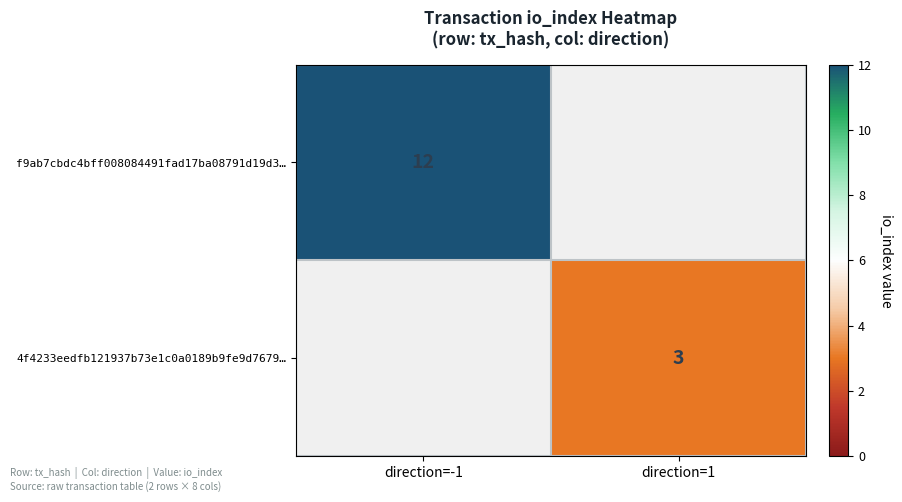

The value of 4f4233eedfb121937b73e1c0a0189b9fe9d7679… at direction=1 is 2. True or false?

False